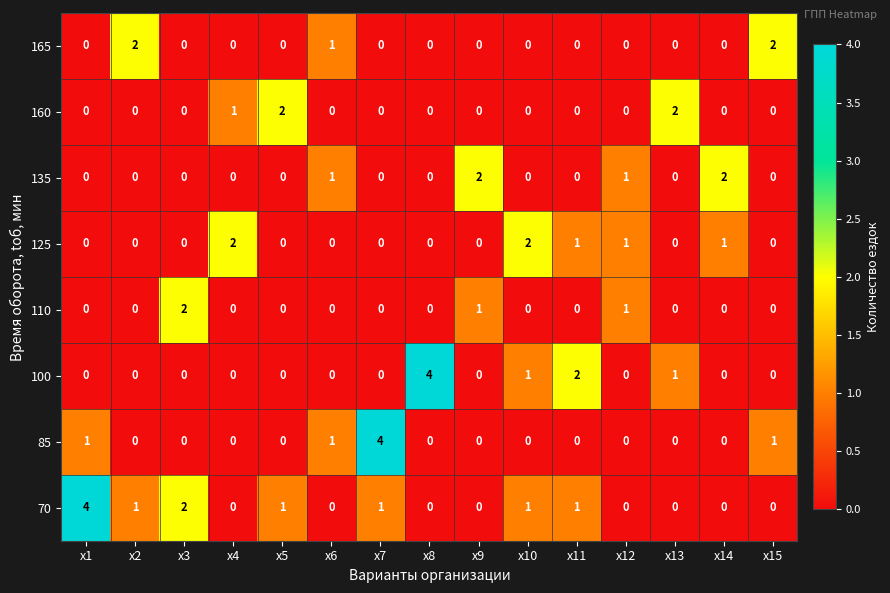

Which series has the largest total across all categories?

70